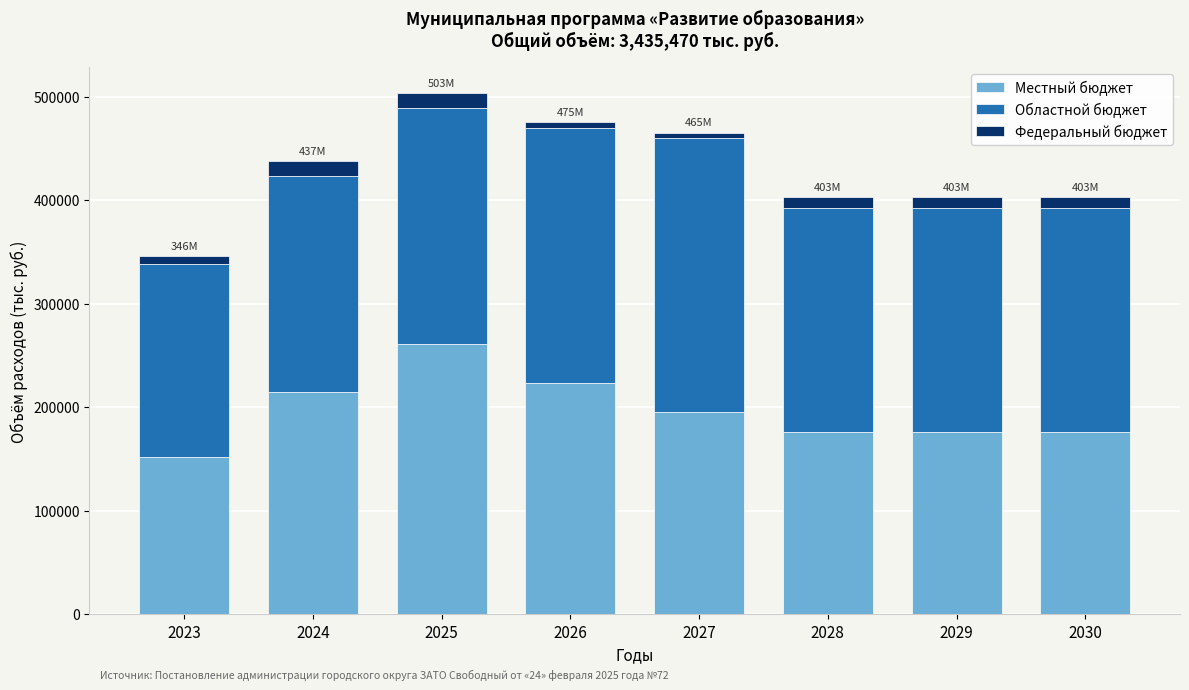

Reading right to left, what are the values for Местный бюджет?

2030=176344.2	2029=176344.2	2028=176344.2	2027=195391.3	2026=223179.8	2025=260867.1	2024=214233.2	2023=151738.8